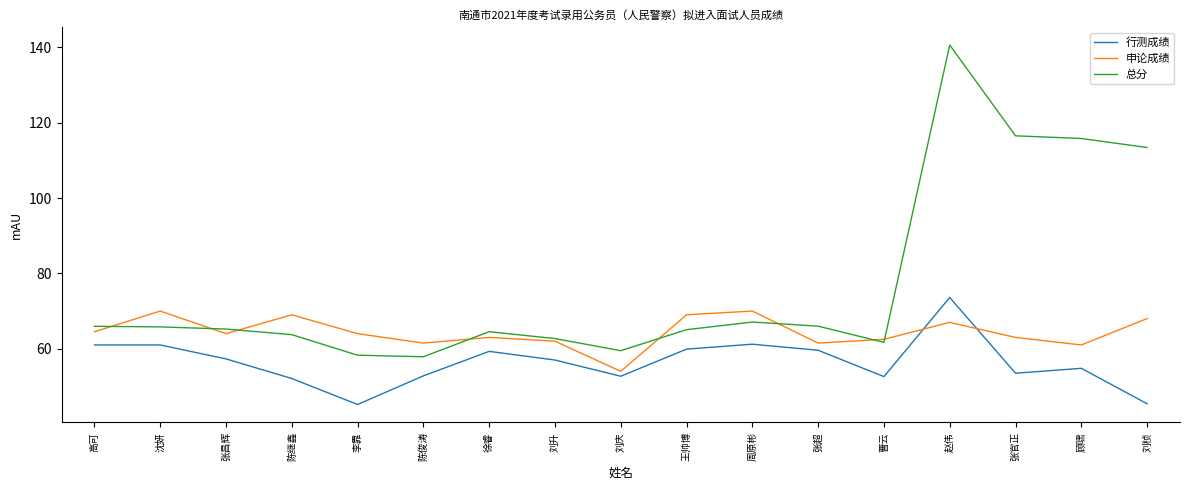

What is the greatest value displayed?

140.6